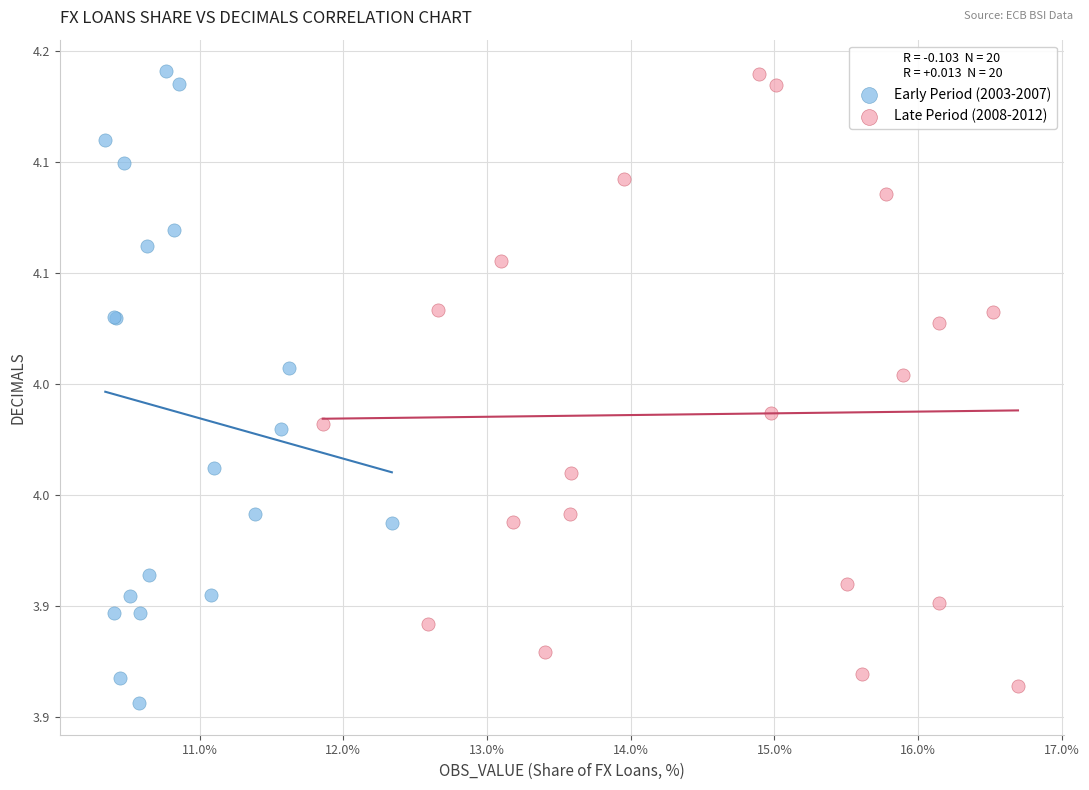

Which series has the largest Y range (max minus min)?

Early Period (2003-2007)